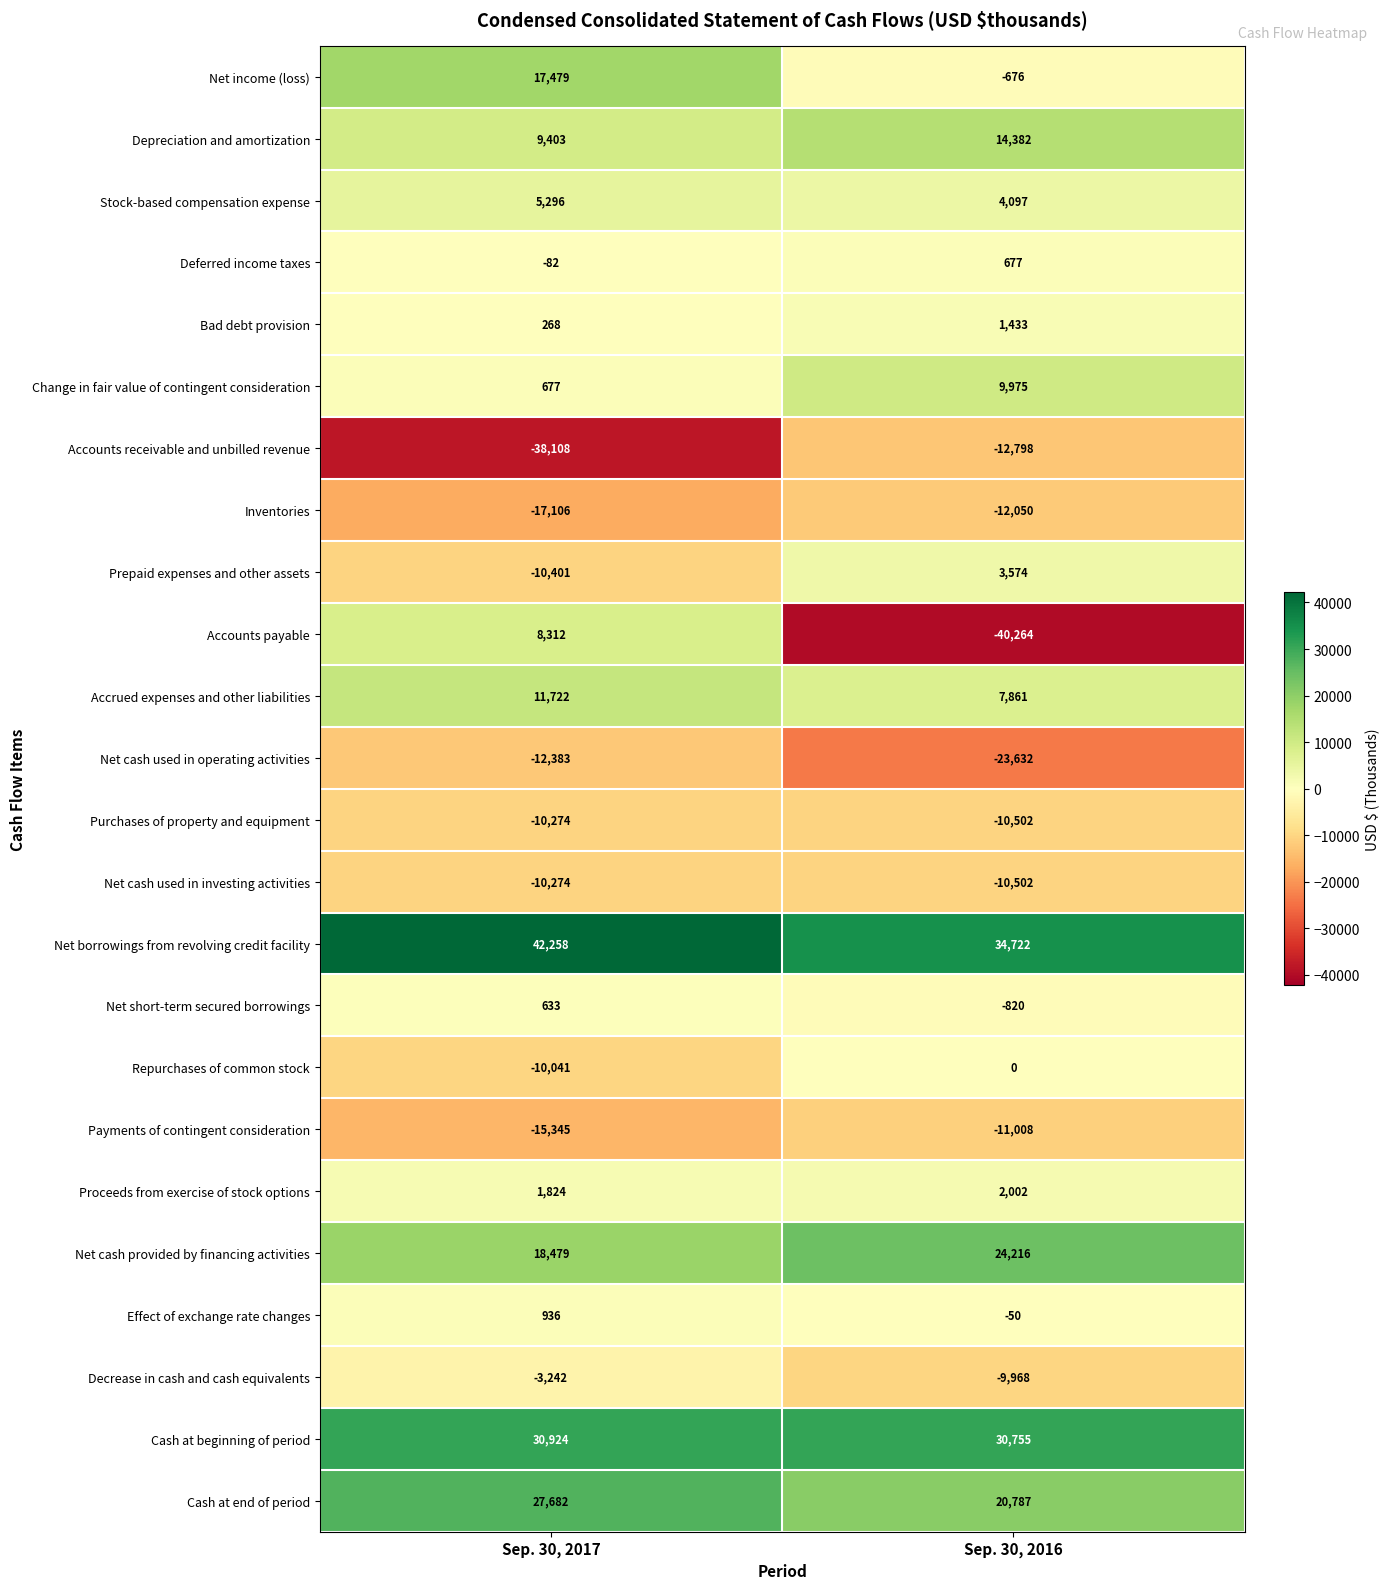

What is the average value of the Net cash used in investing activities series?

-10388